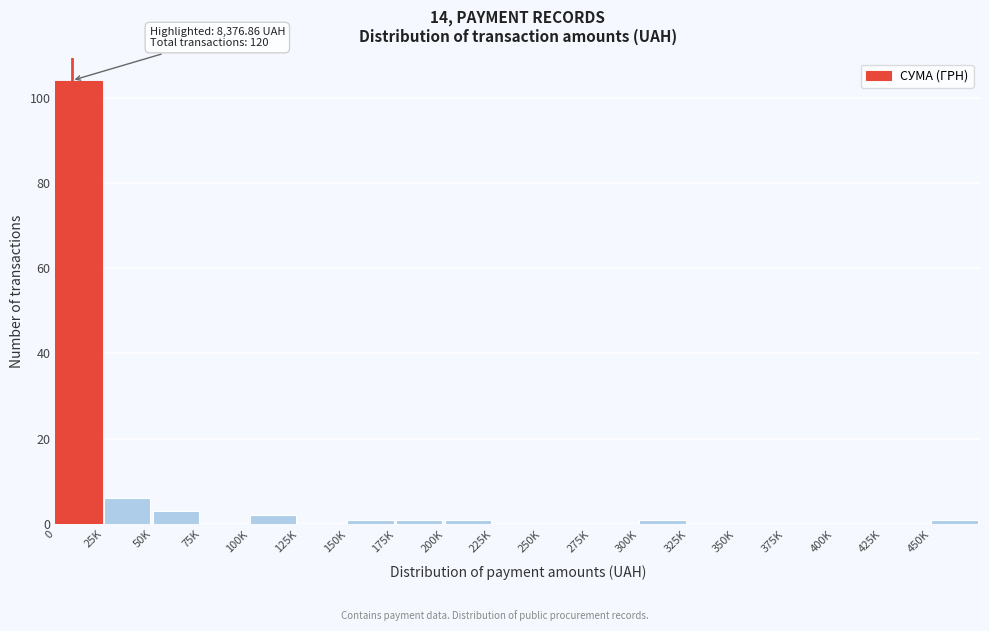

Reading right to left, what are all the values shown in this chart?

450K=1	425K=0	400K=0	375K=0	350K=0	325K=0	300K=1	275K=0	250K=0	225K=0	200K=1	175K=1	150K=1	125K=0	100K=2	75K=0	50K=3	25K=6	0=104